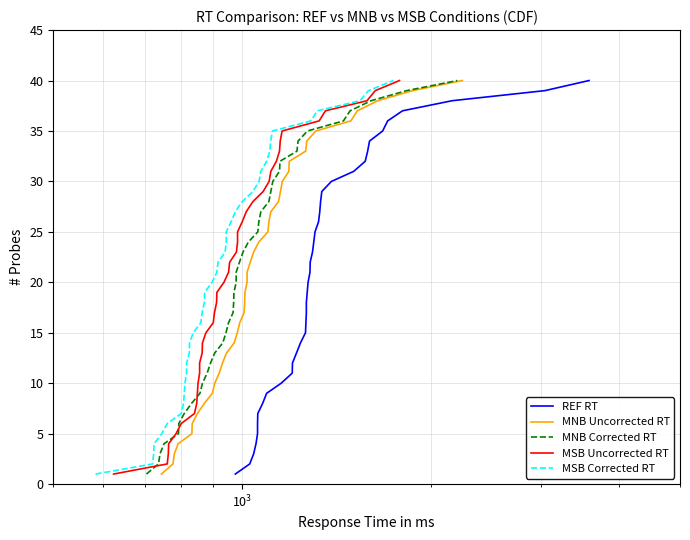

True or false: REF RT and MNB Uncorrected RT intersect in this chart.

False